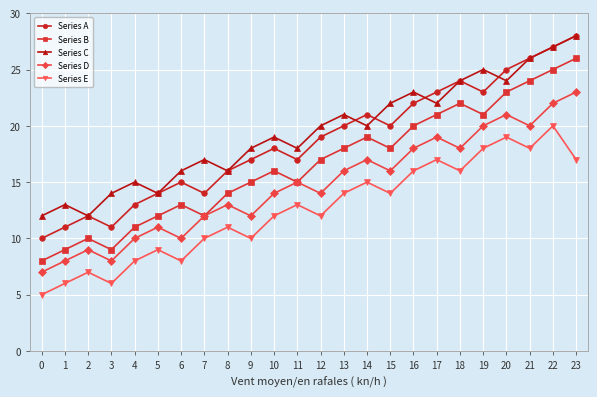

Which series has the largest total across all categories?

Series C